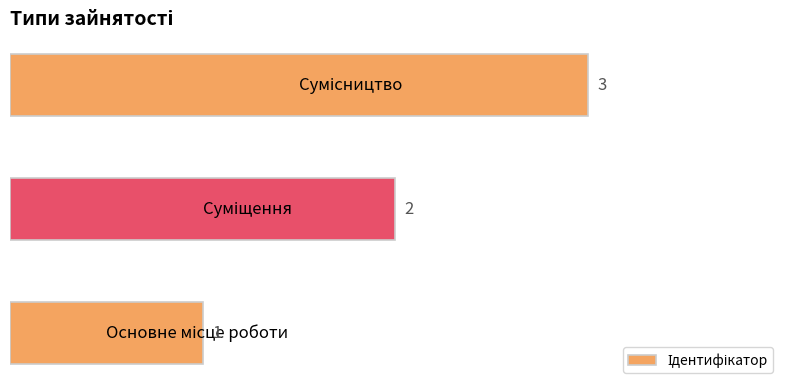

Count the values in the range 1 to 3.

3